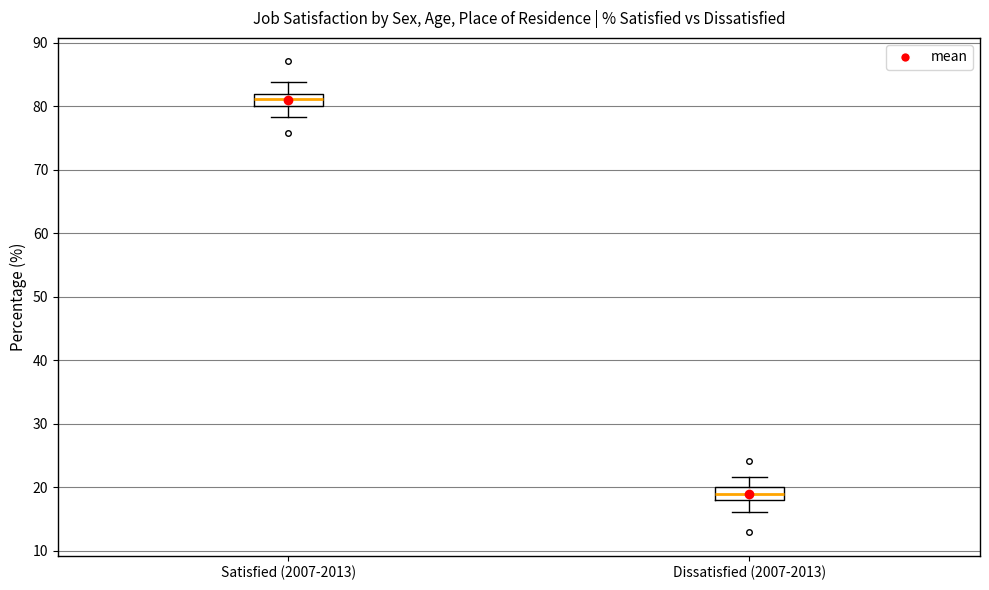

Reading left to right, read every box against the y-axis: the position of its median line, the range the box covers, and the ends of its whiskers. The values are not printed on the chart, so give them approximately, as read against the axis.

Satisfied (2007-2013): median 81, box 80 to 82, whiskers 78 to 84
Dissatisfied (2007-2013): median 19, box 18 to 20, whiskers 16 to 22